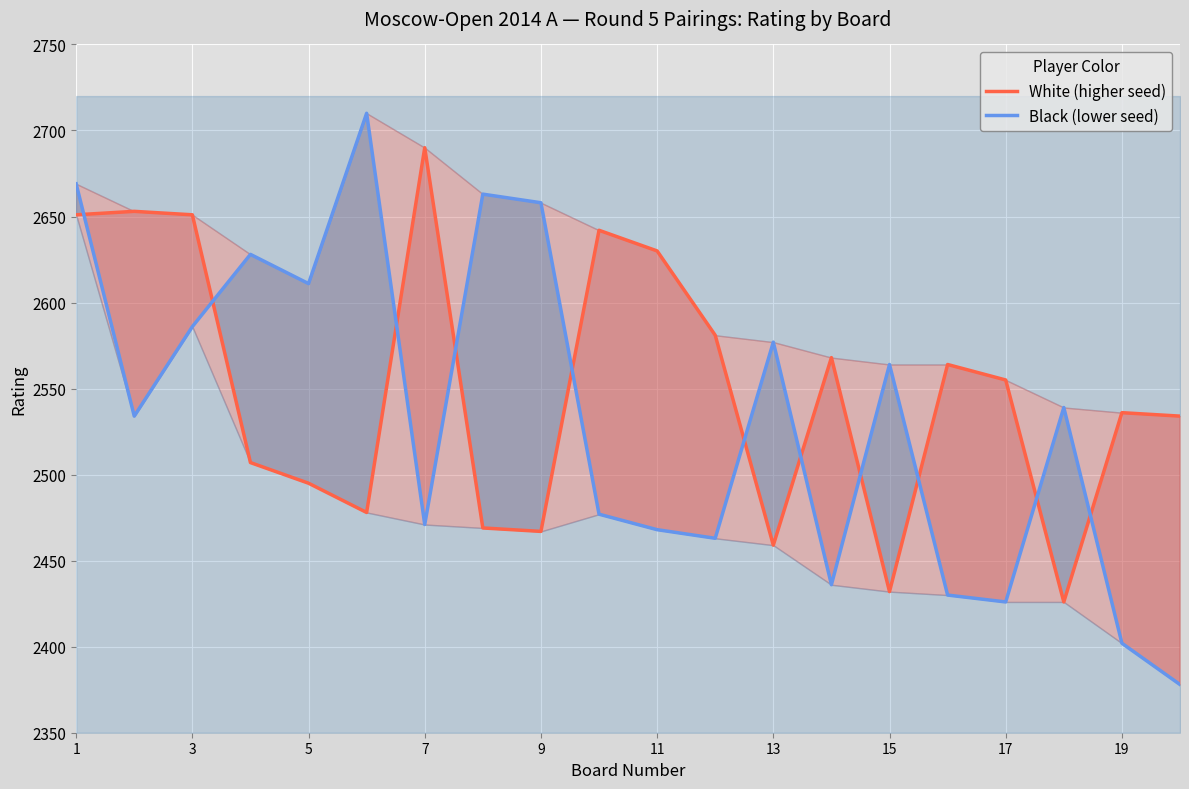

Is it true that Black (lower seed) equals 3960 at 13?

False